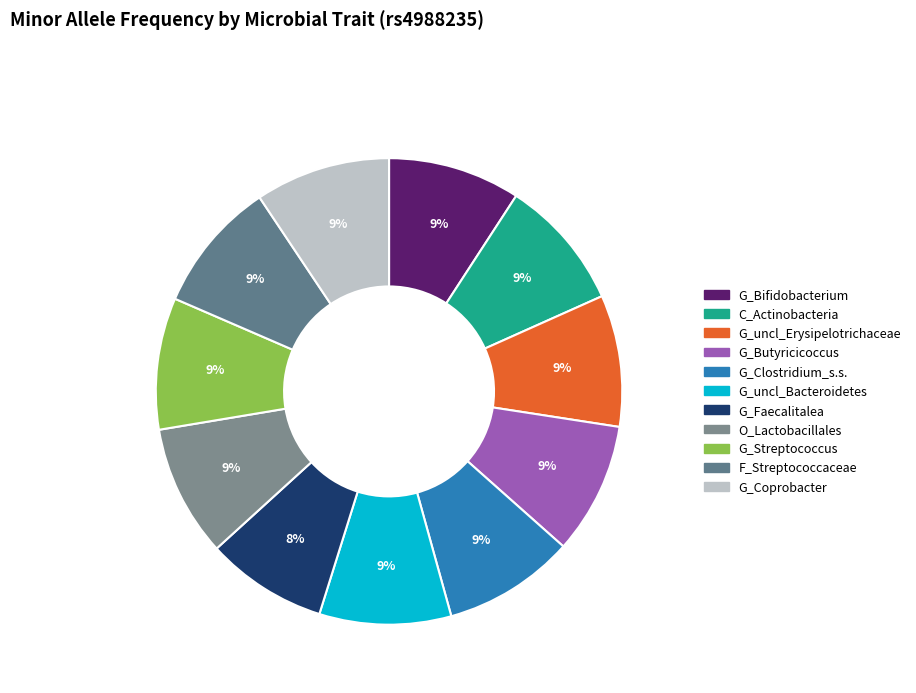

Rank the categories by value from lowest to highest.

G_Faecalitalea_RNT, C_Actinobacteria_RNT, G_unclassified_F_Erysipelotrichaceae_HB, G_Butyricicoccus_RNT, G_Clostridium_sensu_stricto_HB, G_unclassified_P_Bacteroidetes_HB, O_Lactobacillales_HB, G_Streptococcus_HB, F_Streptococcaceae_HB, G_Bifidobacterium_RNT, G_Coprobacter_RNT